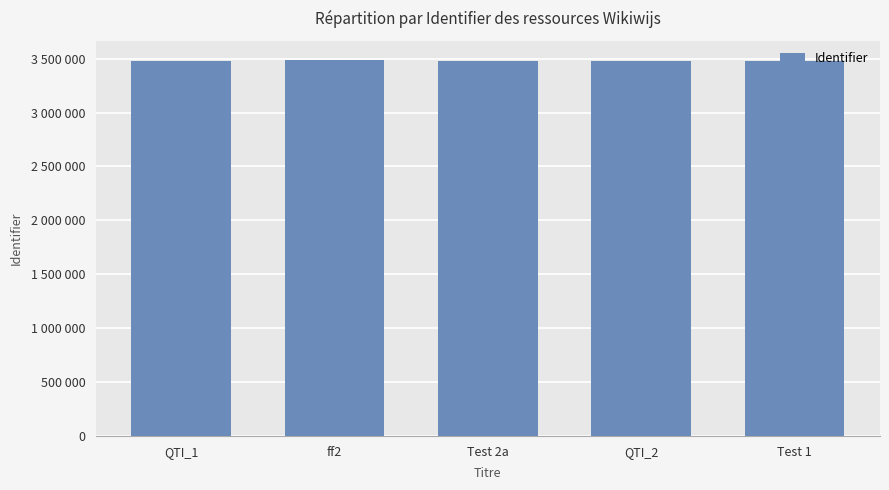

True or false: the data shows 3475194 at Test 2a.

True